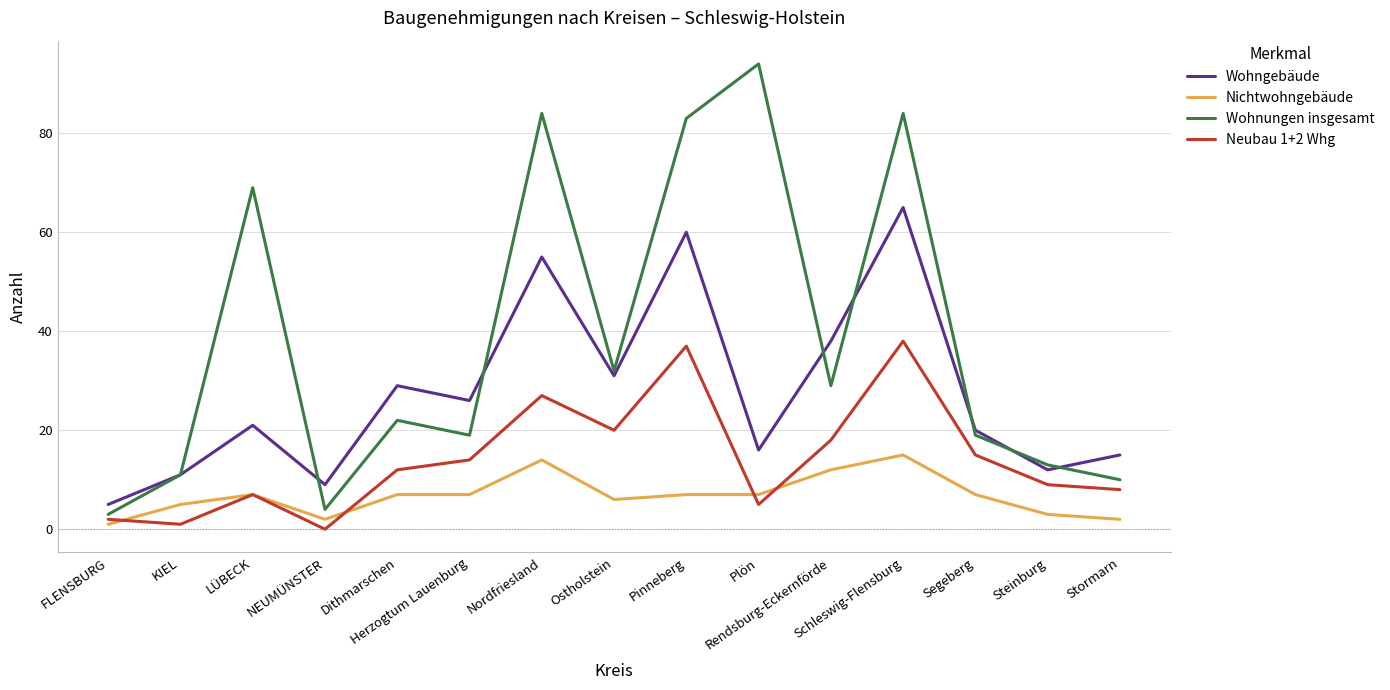

Which category has the highest value in the Wohngebäude series?

Schleswig-Flensburg